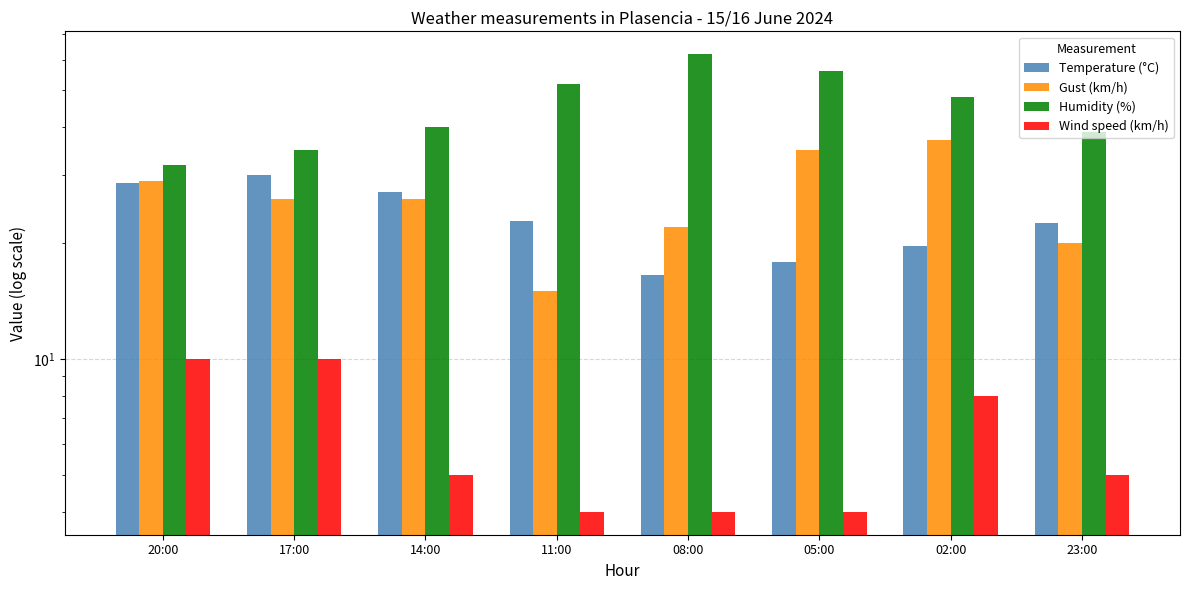

What is the difference between the second highest and minimum values in the Humidity (%) series?

24.0